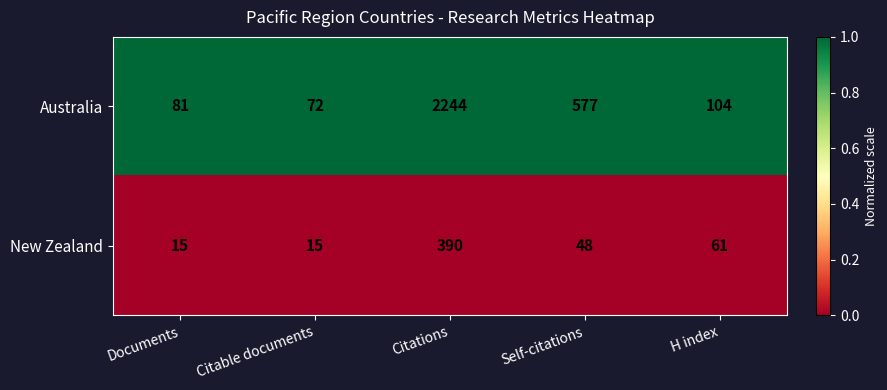

What is the difference between the second highest and second lowest values in the Australia series?

496